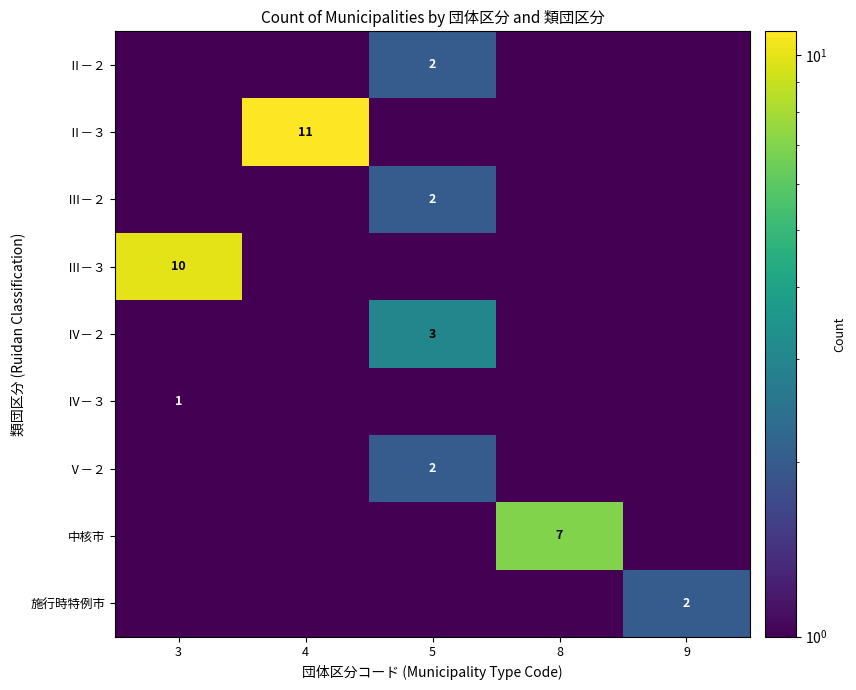

The value of Ⅳ－３ at 3 is 1.0. True or false?

True